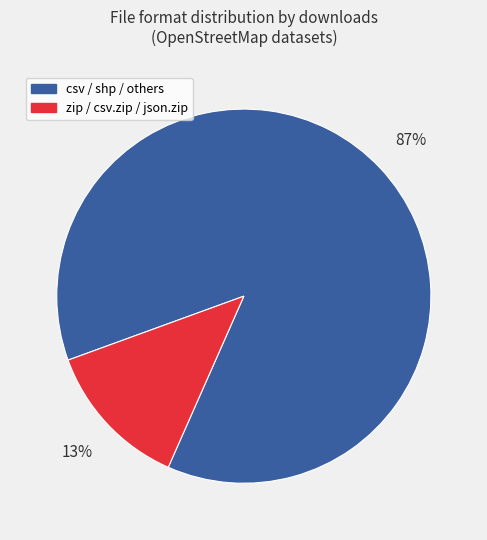

To the nearest percent, what is the combined percentage of zip / csv.zip / json.zip and csv / shp / others?

100%